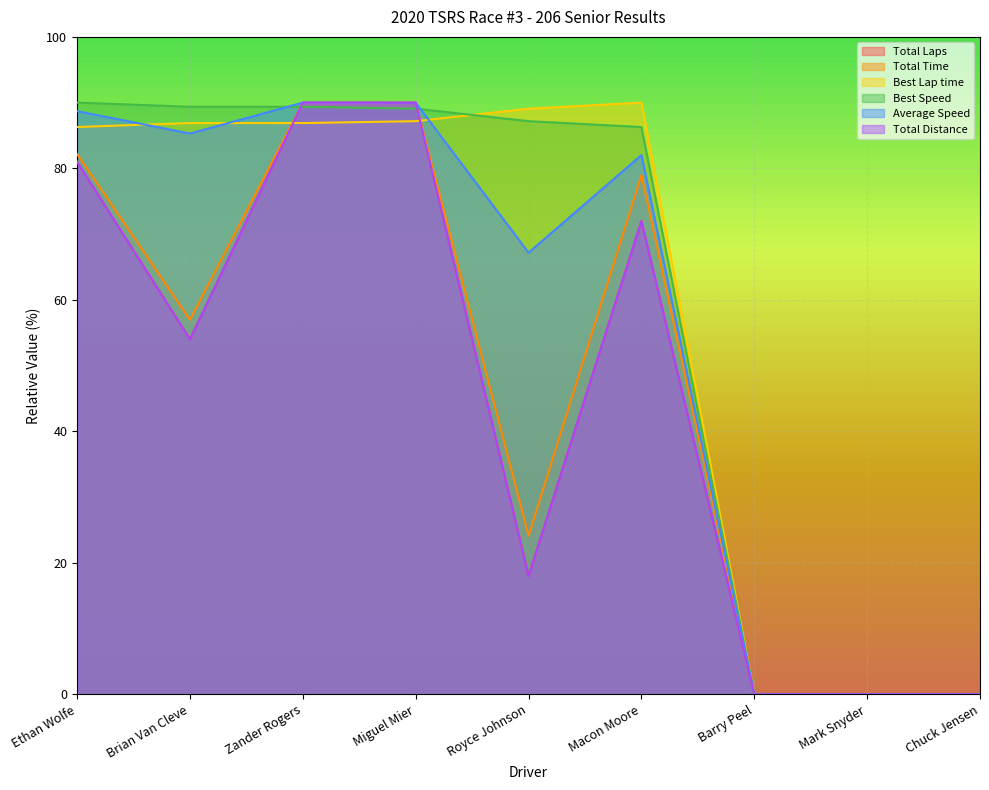

Rank the series at Brian Van Cleve from lowest to highest value.

Total Laps, Total Distance, Total Time, Average Speed, Best Lap time, Best Speed